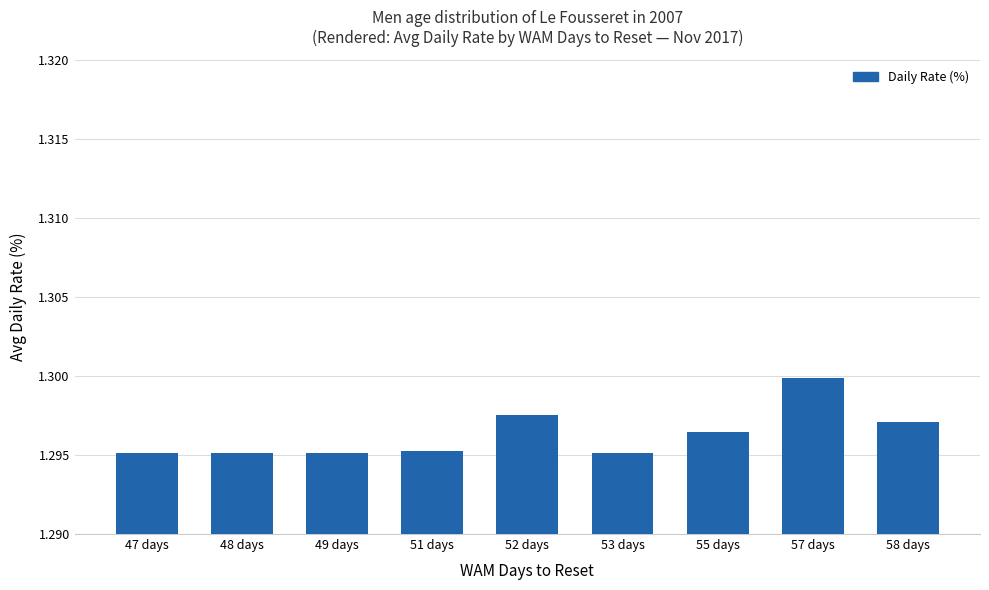

What is the label of the 1st bar from the right?

58 days